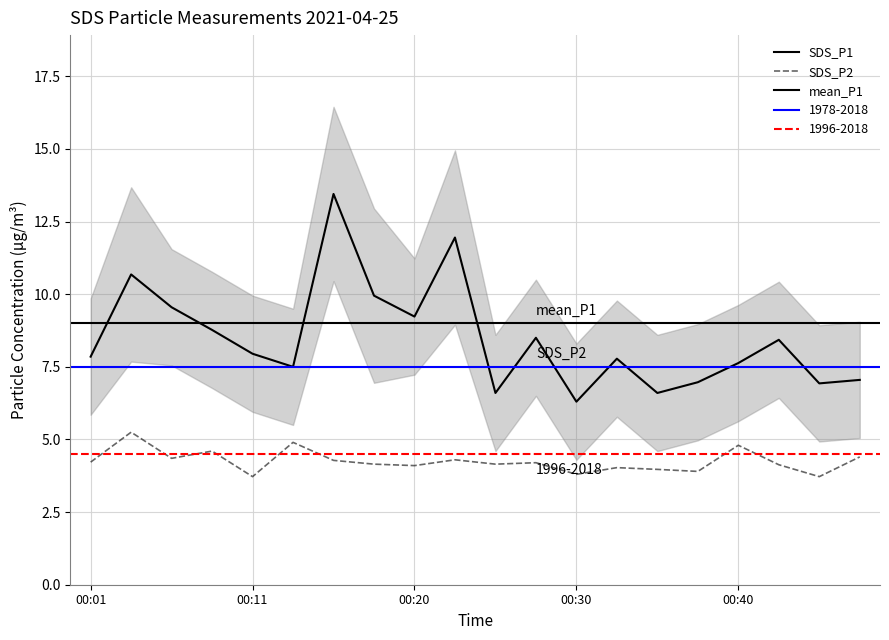

Rank the series at 00:11 from lowest to highest value.

SDS_P2, SDS_P1